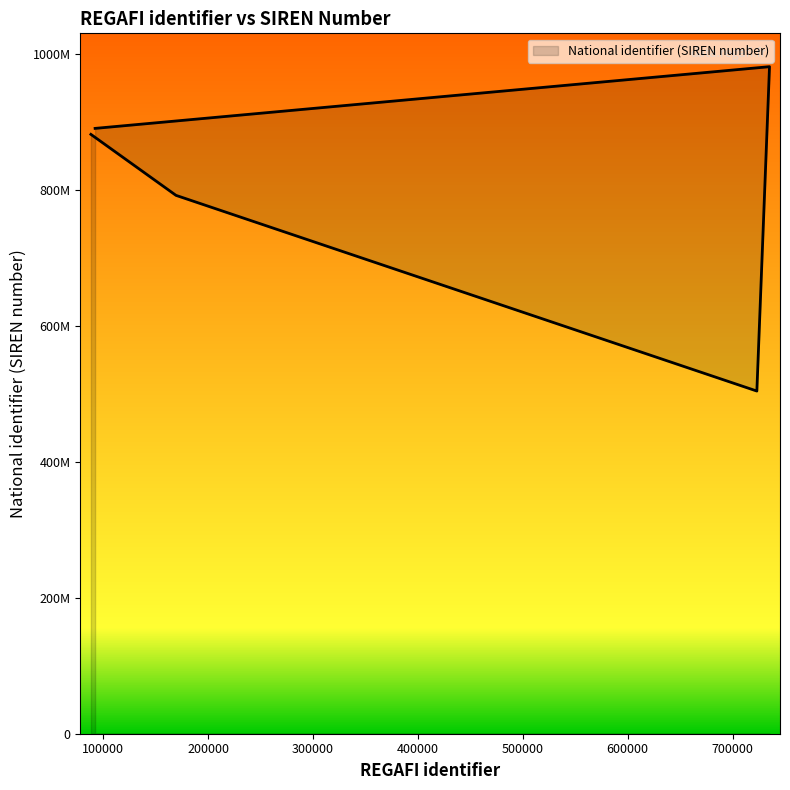

Reading left to right, extract all data points from this chart.

881715288	791983190	504106824	981276975	890510738